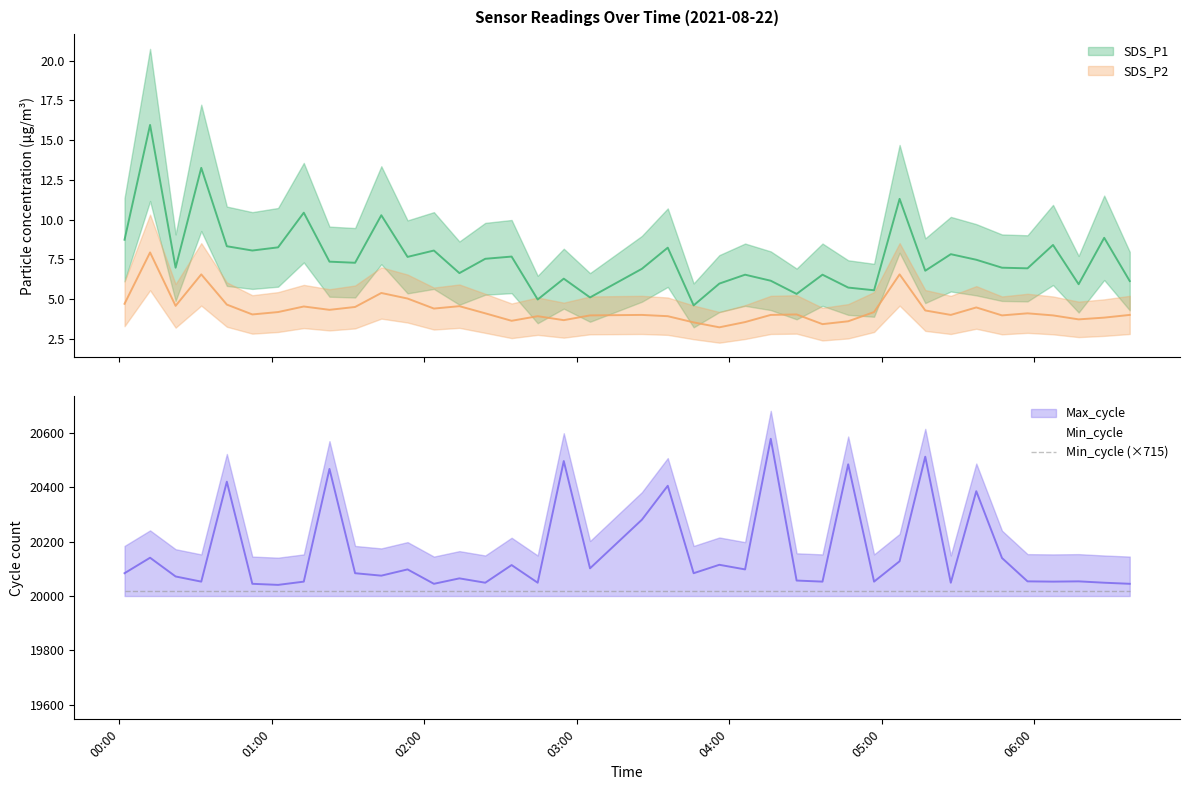

What position from the left is 2021/08/22 03:35:50?

21